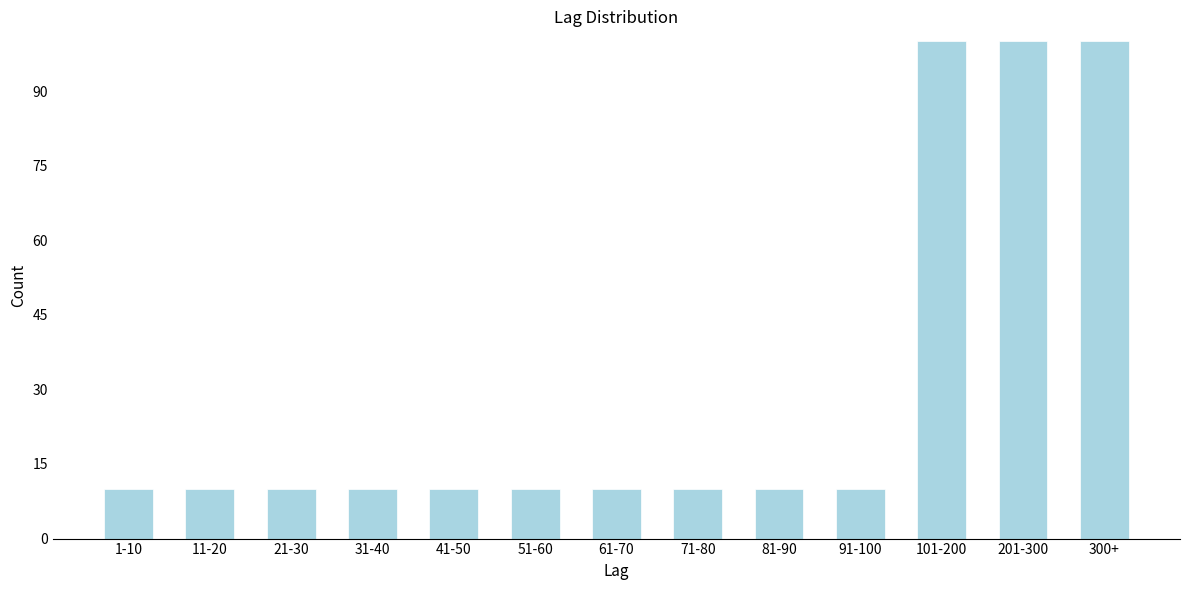

Reading left to right, what are all the values shown in this chart?

10	10	10	10	10	10	10	10	10	10	100	100	100